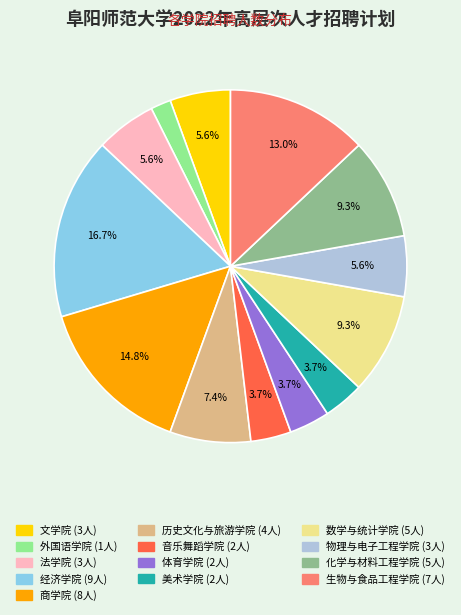

Count the number of slices in the pie.

13